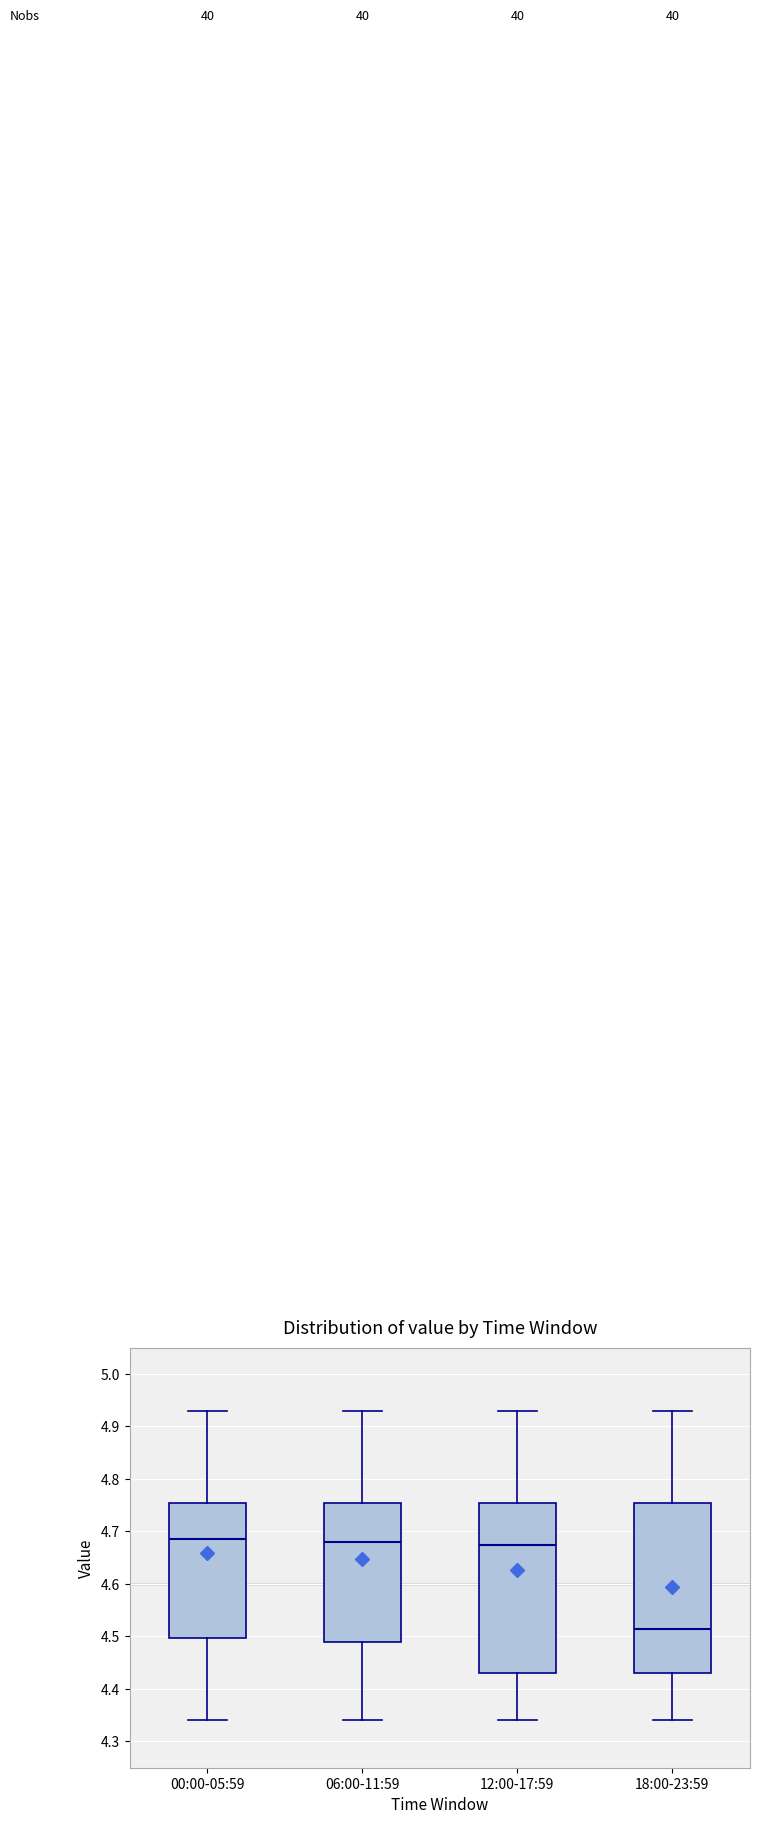

Where does the upper whisker of the box for 18:00-23:59 end on the y-axis? The values are not printed on the chart, so give them approximately, as read against the axis.

4.93